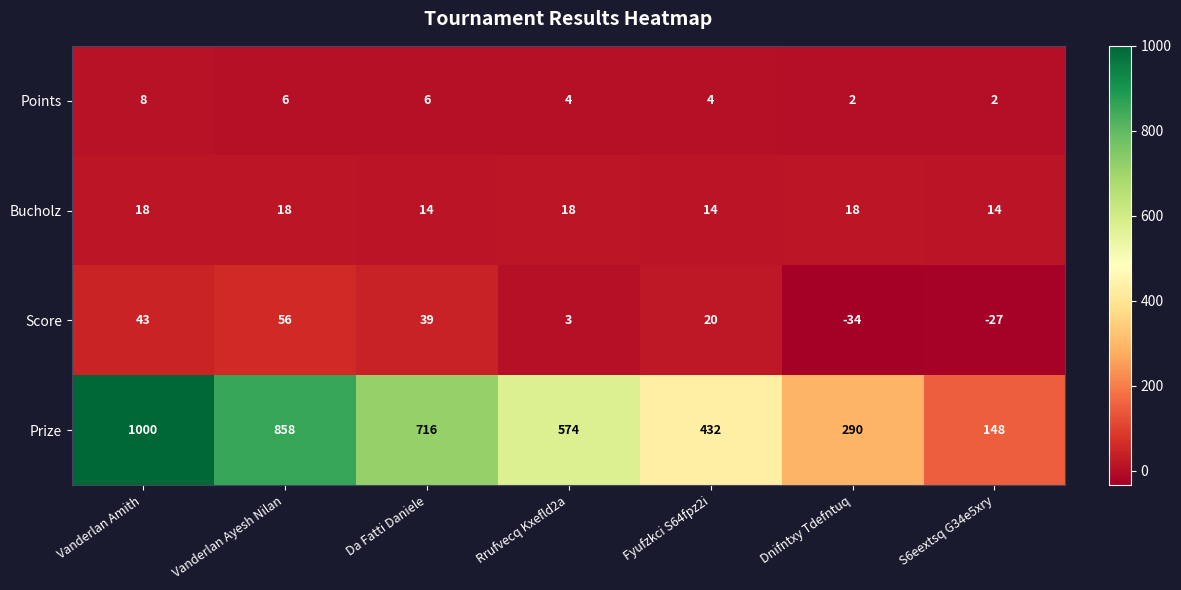

At how many categories does at least one series exceed 646?

3